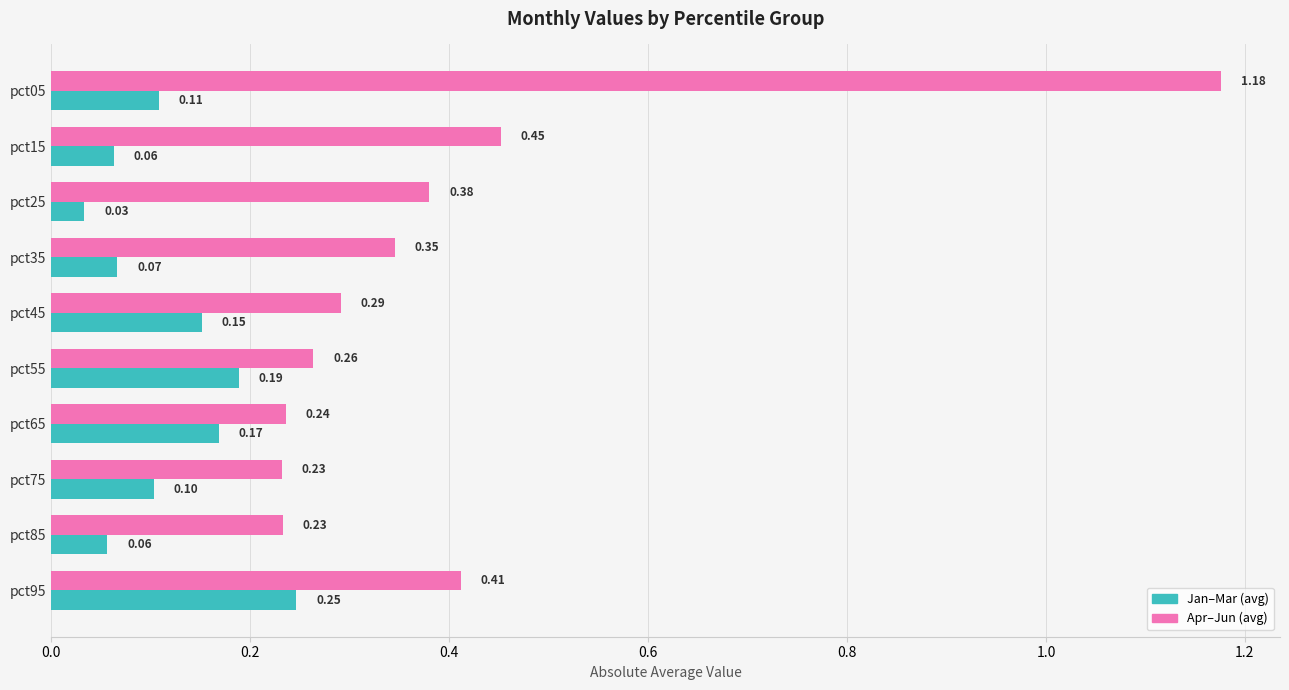

What are all the series names shown in the legend?

Jan–Mar (avg), Apr–Jun (avg)